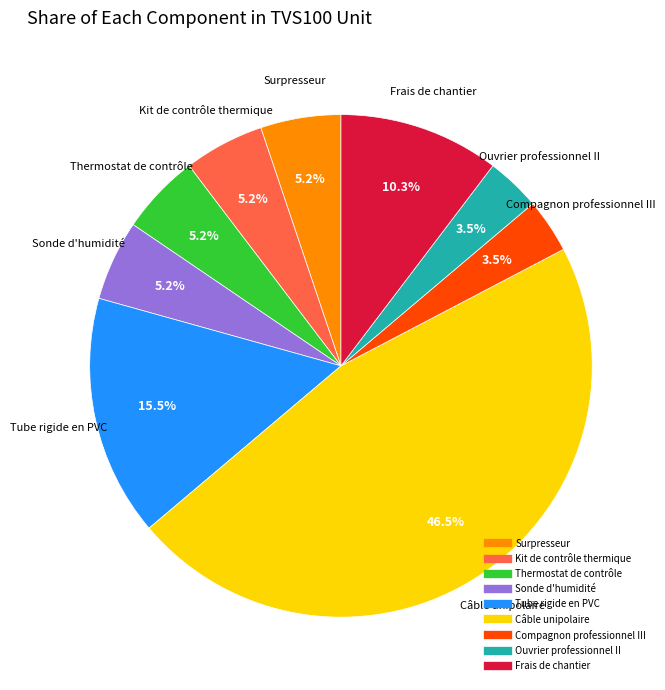

To the nearest percent, what is the average slice percentage?

11%